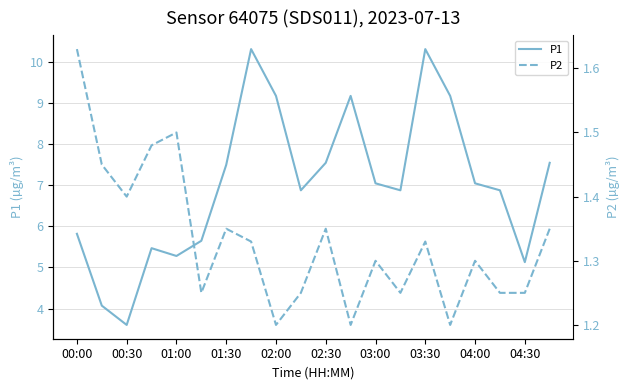

At which label does P1 reach its minimum?

00:30